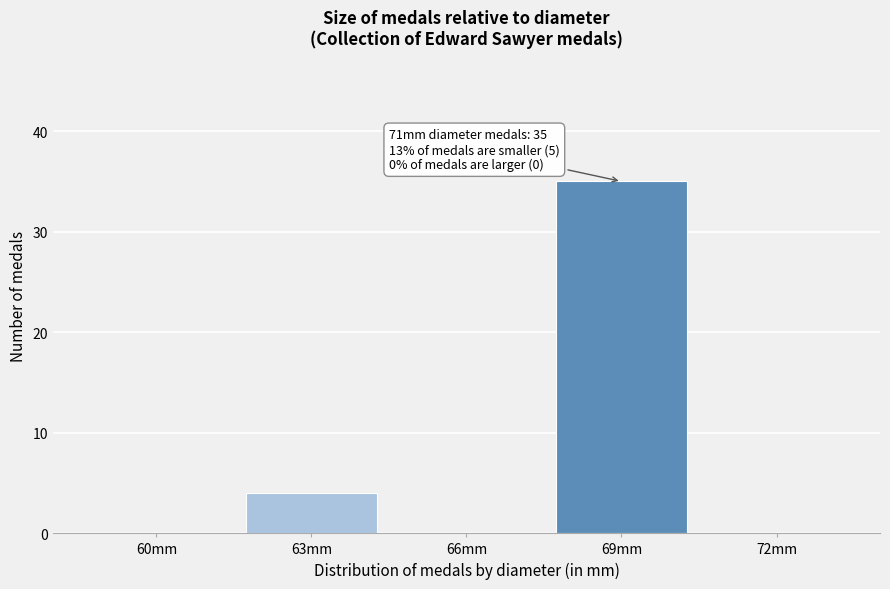

Reading right to left, list all the values displayed in this chart.

72mm=0	69mm=35	66mm=0	63mm=4	60mm=0